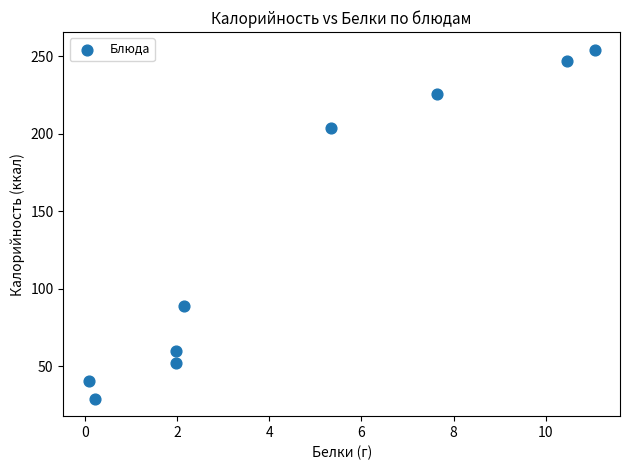

What is the range of Y values (max minus min)?

225.2